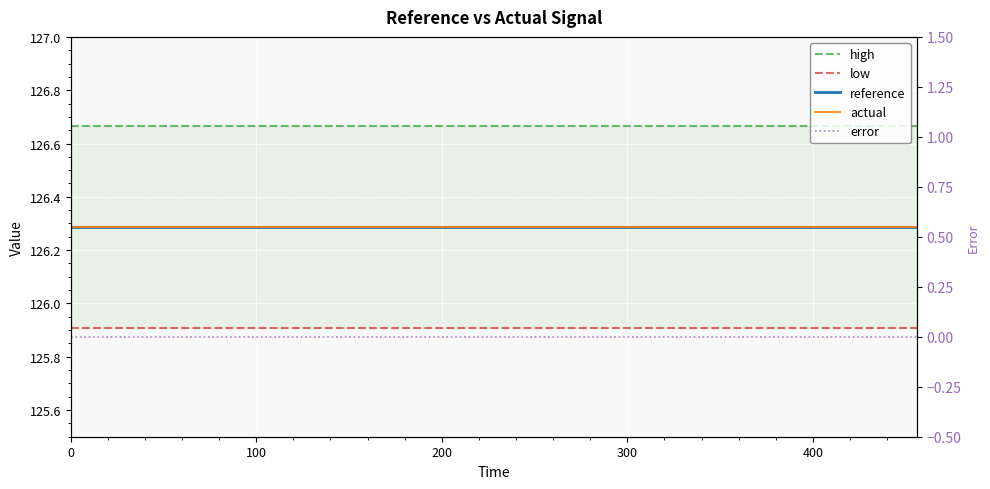

What is the sum of all low values?

2518.1